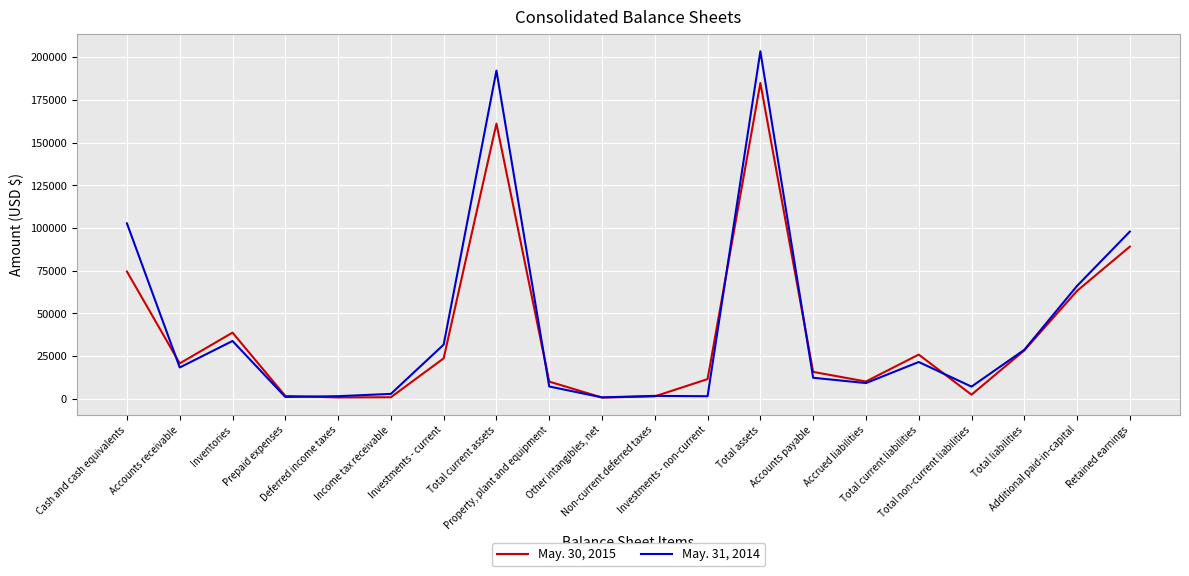

Rank the categories by May. 31, 2014 value from highest to lowest.

Total assets, Total current assets, Cash and cash equivalents, Retained earnings, Additional paid-in-capital, Inventories, Investments - current, Total liabilities, Total current liabilities, Accounts receivable, Accounts payable, Accrued liabilities, Property, plant and equipment, Total non-current liabilities, Income tax receivable, Non-current deferred taxes, Deferred income taxes, Investments - non-current, Prepaid expenses, Other intangibles, net